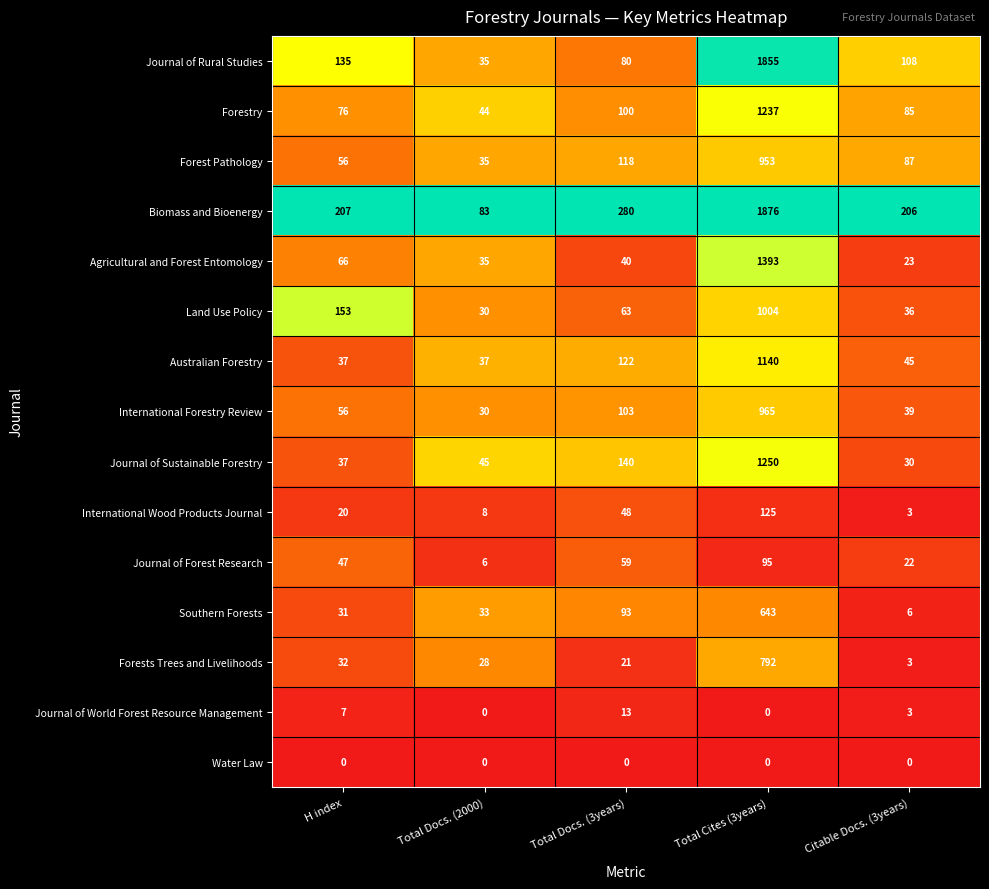

What is the total value across all series at H index?

960